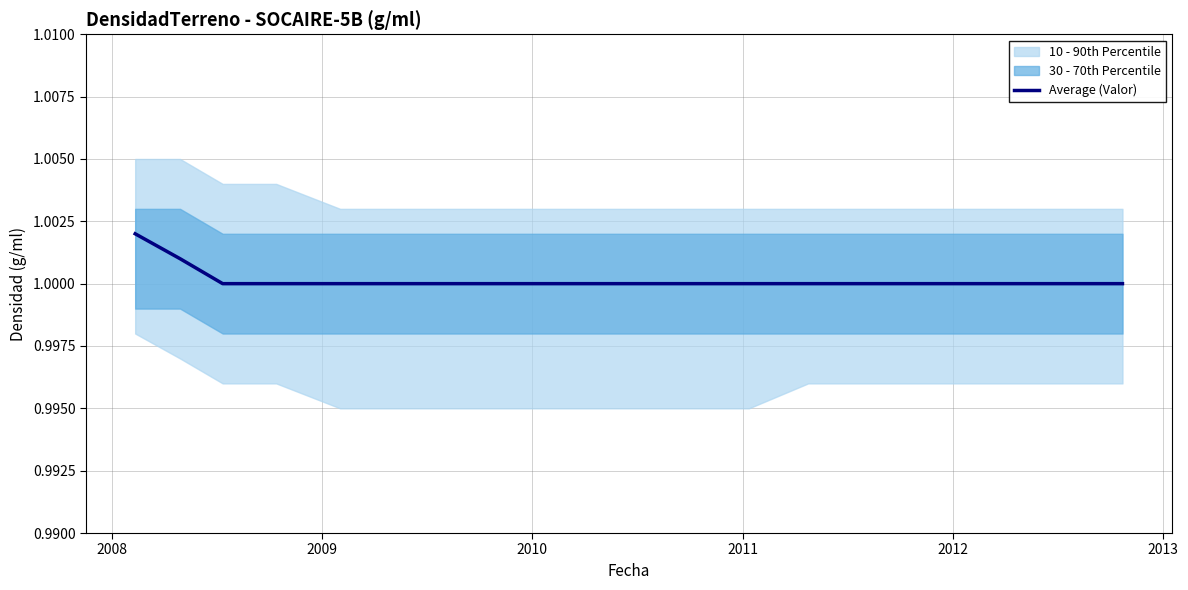

True or false: the data shows 1.8 at 9.

False